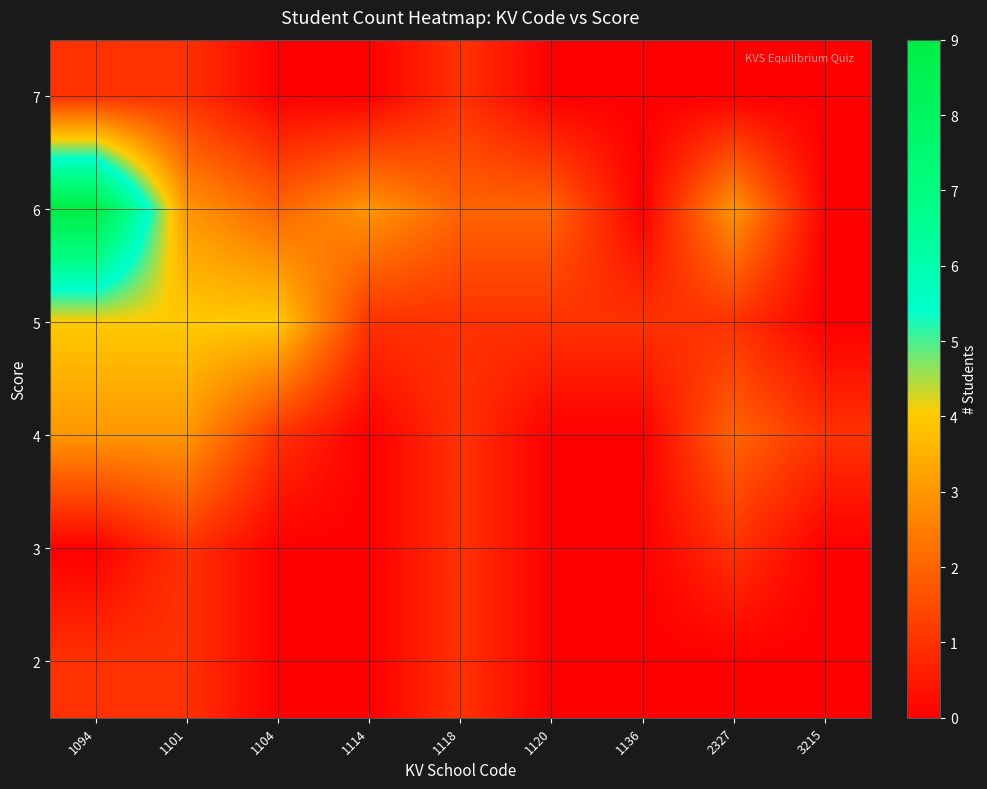

How many series are shown in this chart?

6